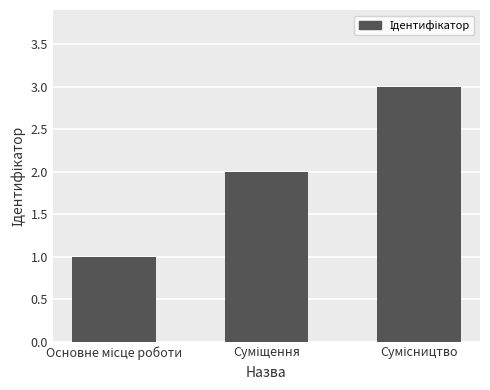

What is the sum of all values?

6